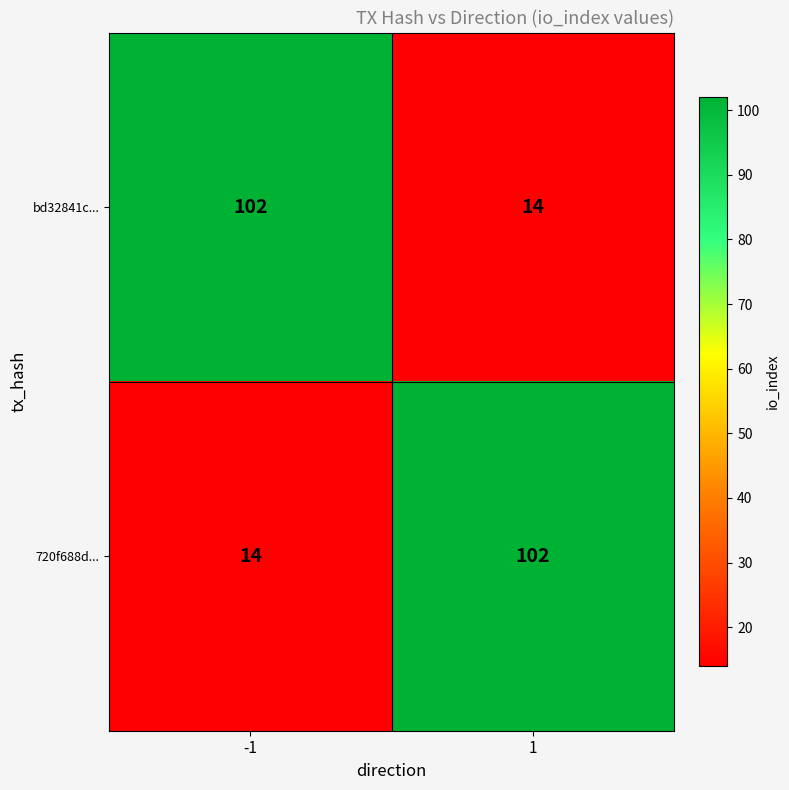

Is the value of 720f688d... at 1 greater than the value of bd32841c... at 1?

Yes